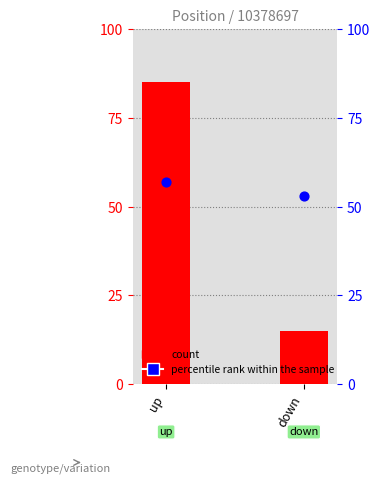

Which series has the largest total across all categories?

percentile rank within the sample